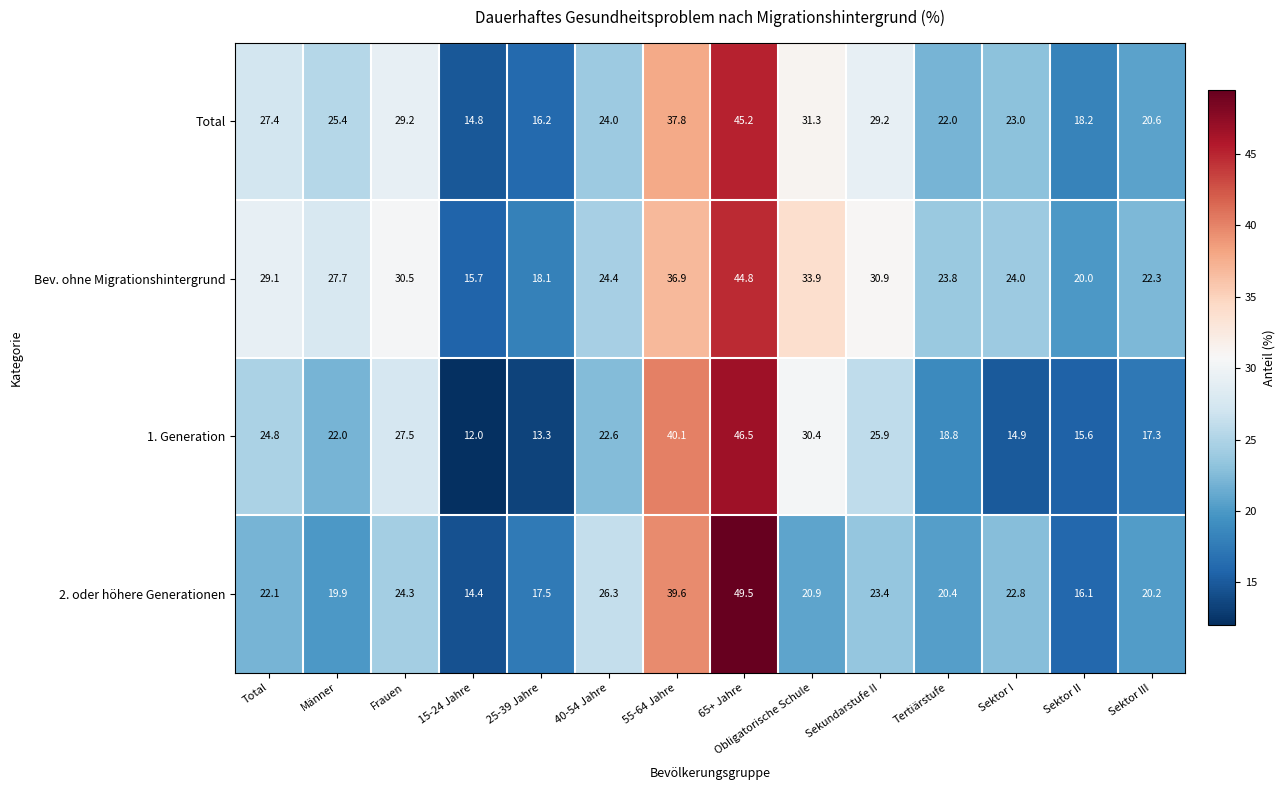

The value of Total at Sektor II is 18.2. True or false?

True